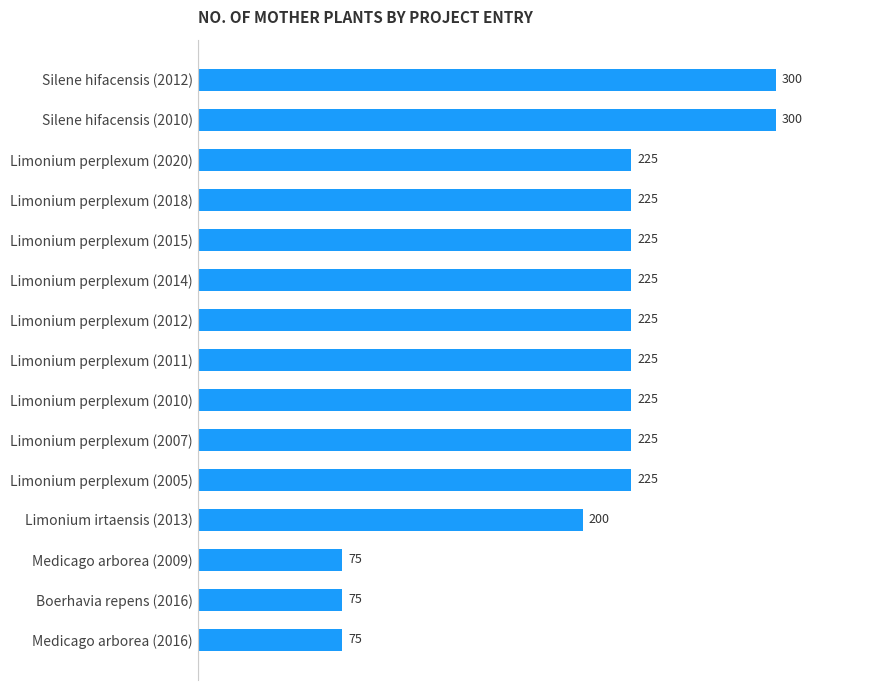

What is the approximate value at Medicago arborea (2009), to the nearest 5?

75